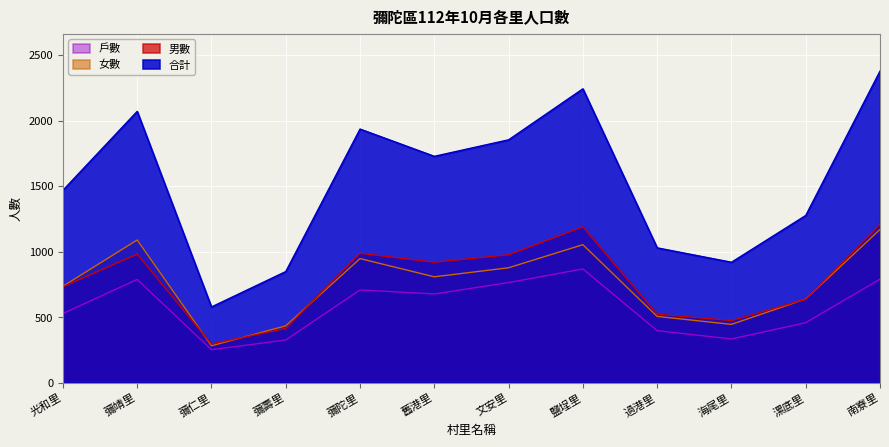

Is it true that 女數 equals 808 at 舊港里?

True